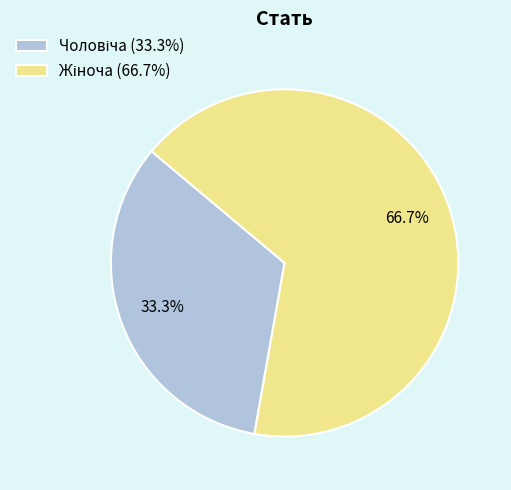

Count the number of slices in the pie.

2